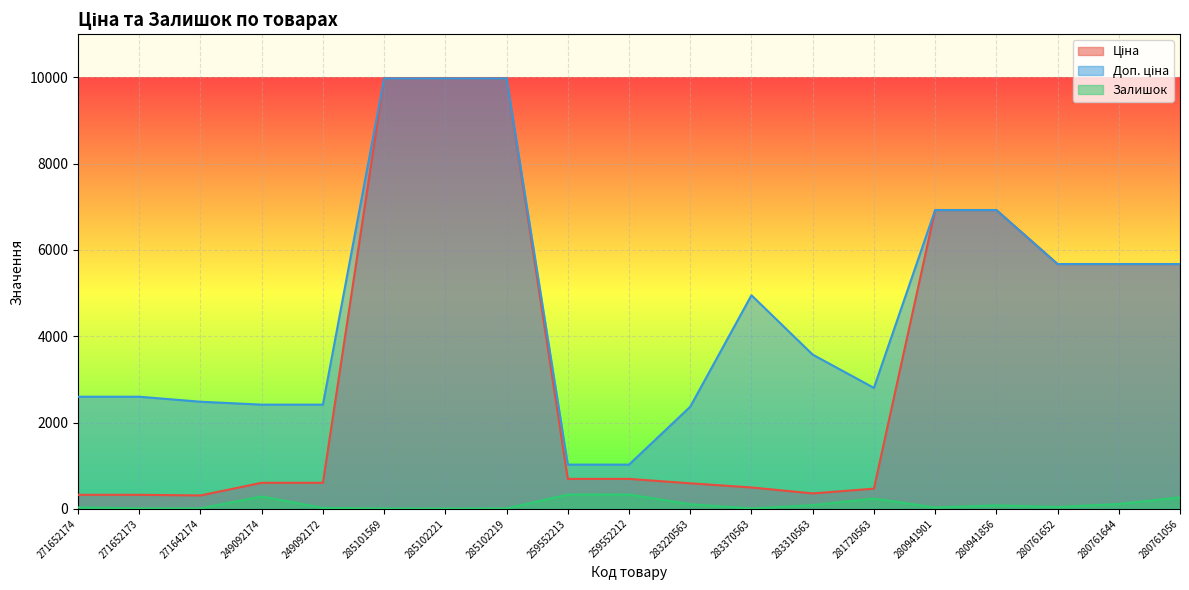

Where does the Залишок series first go above 42?

249092174